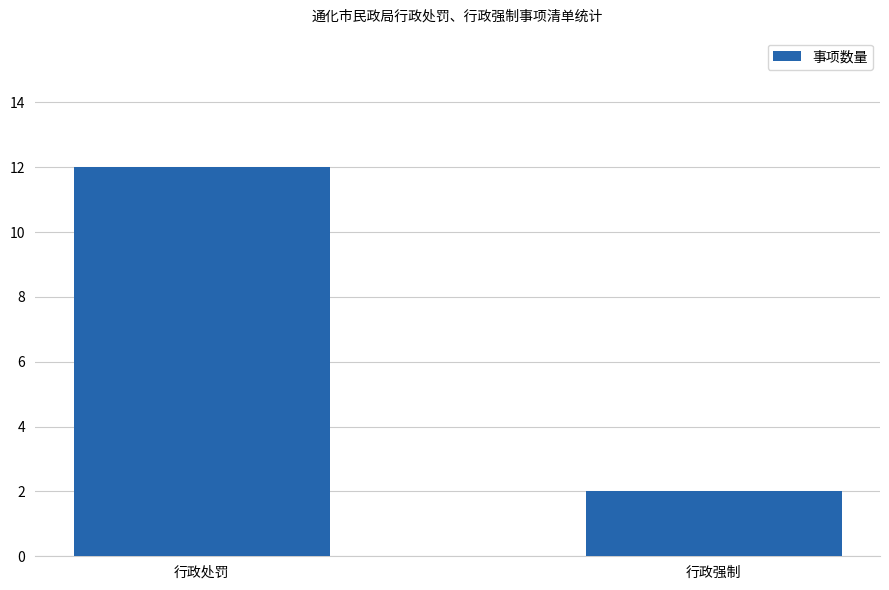

What is the value of the 2nd bar from the left?

2